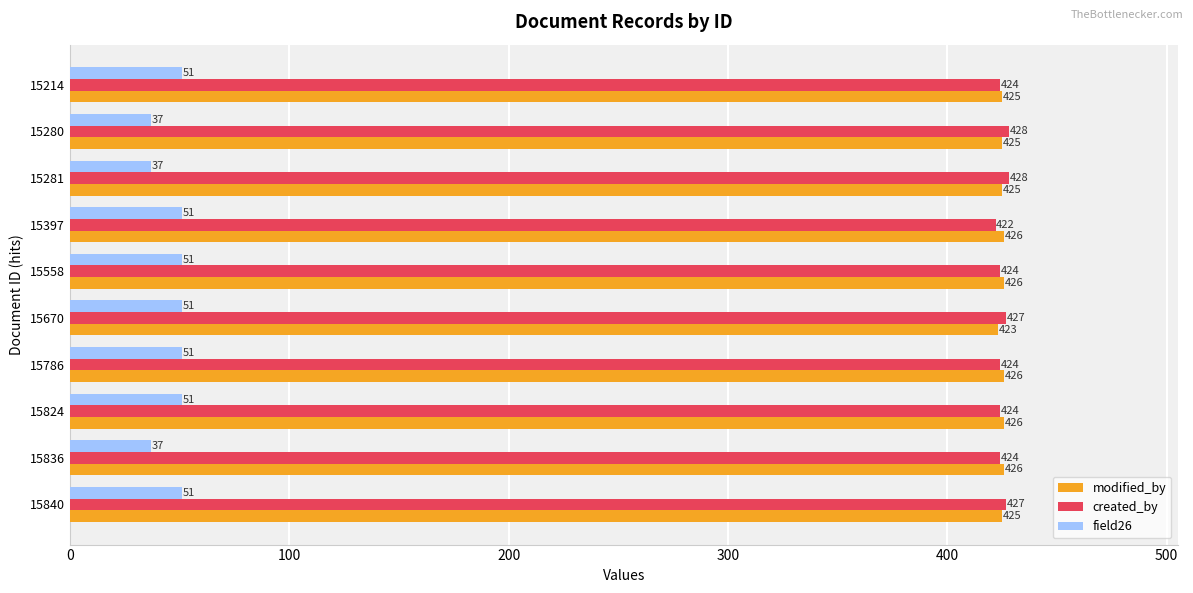

The field26 series shows 32 at 15397. True or false?

False